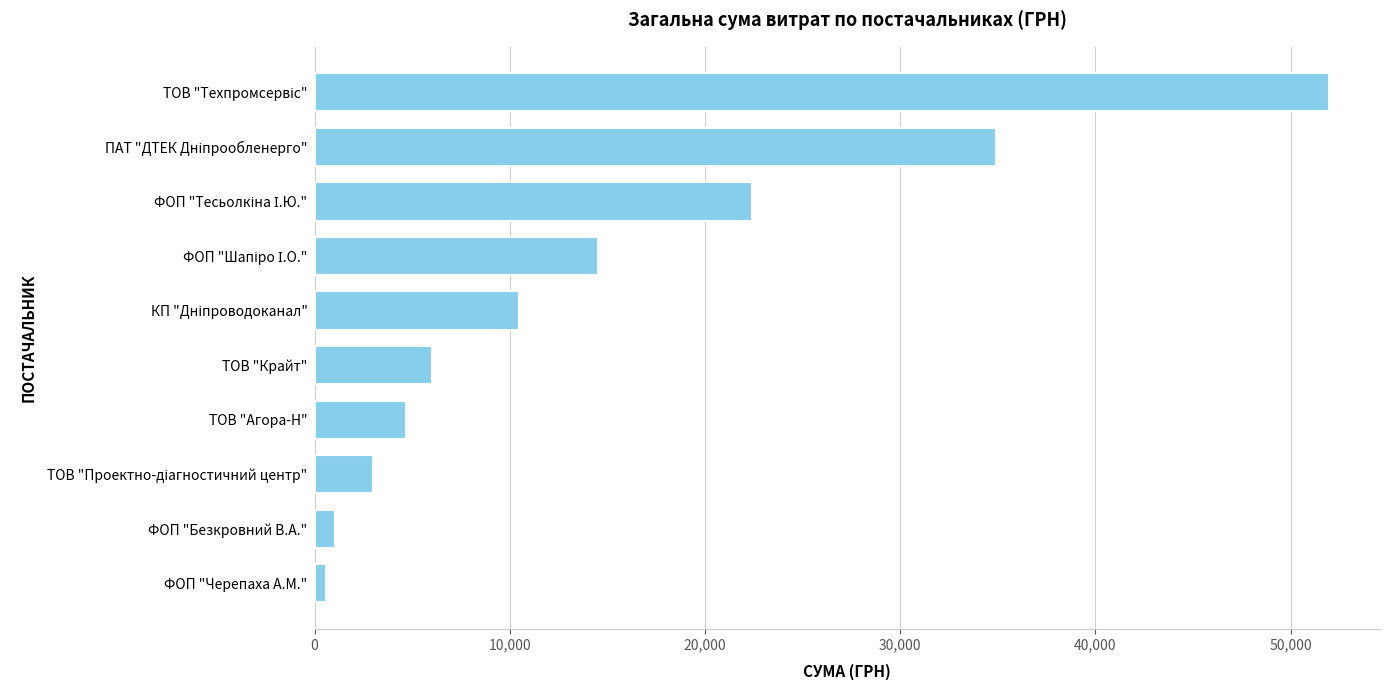

The chart shows a value of 6017.0 at ТОВ "Крайт". True or false?

True